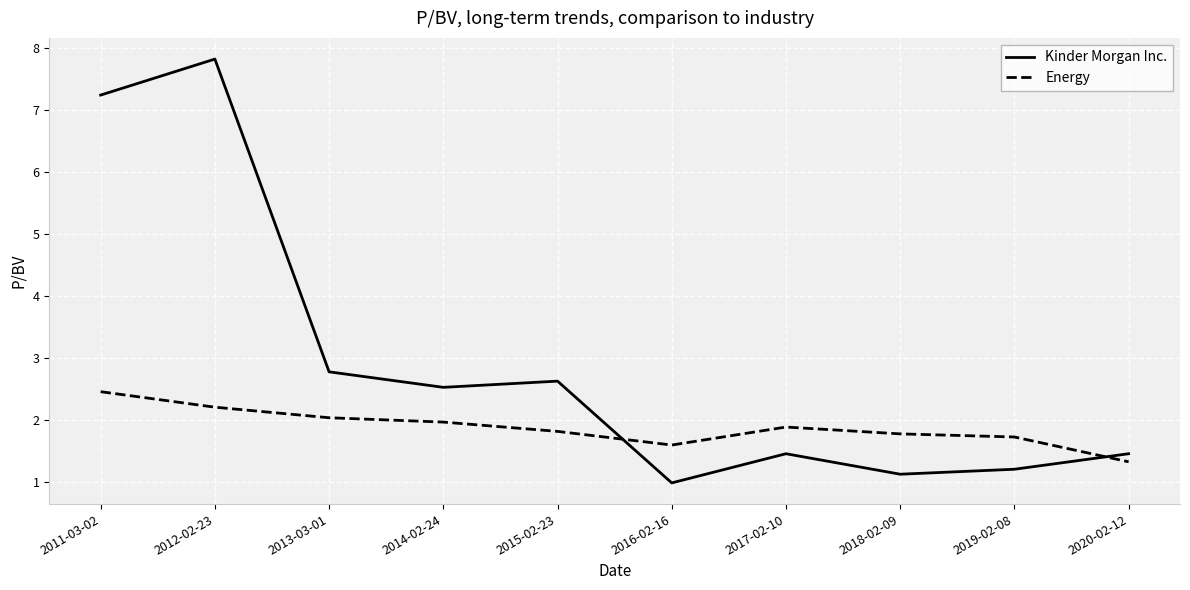

Is it true that Energy equals 1.8 at 2018-02-09?

True